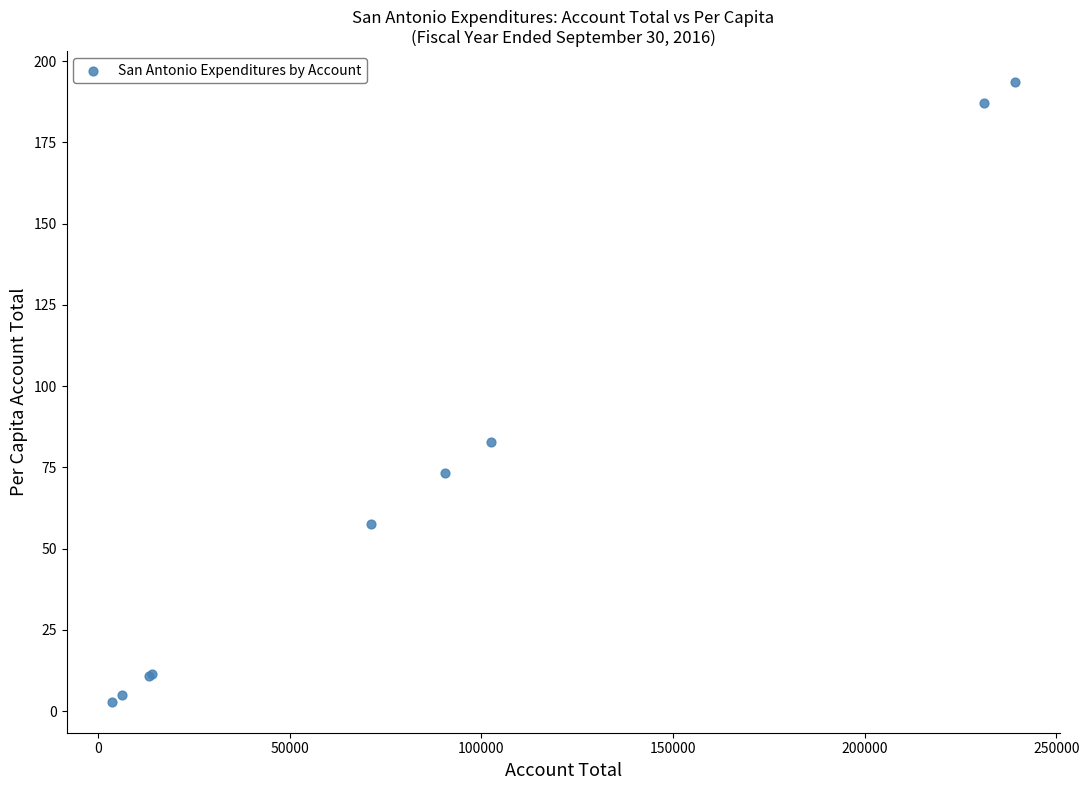

What Y value in the scatter plot is closest to 98?

82.9